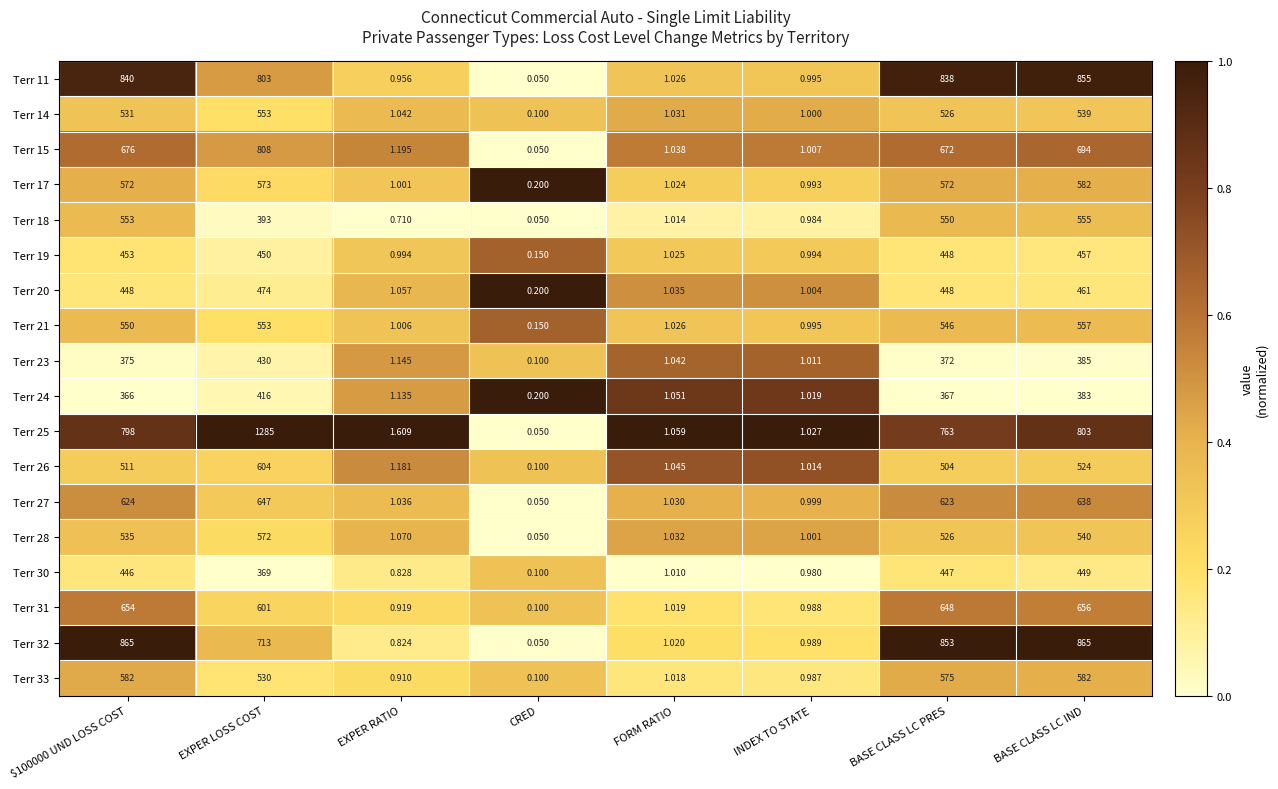

Which label corresponds to the largest value in the chart?

EXPER LOSS COST